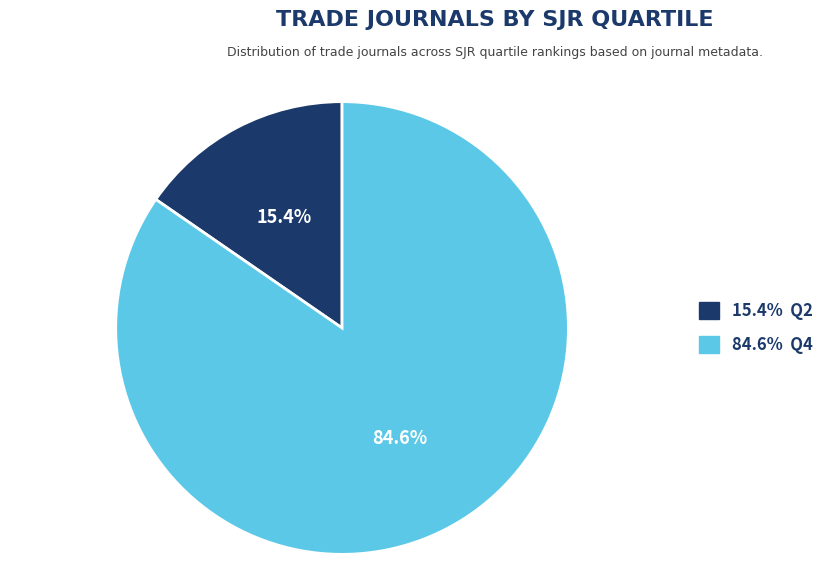

Which slice represents more than half of the pie?

84.6% Q4